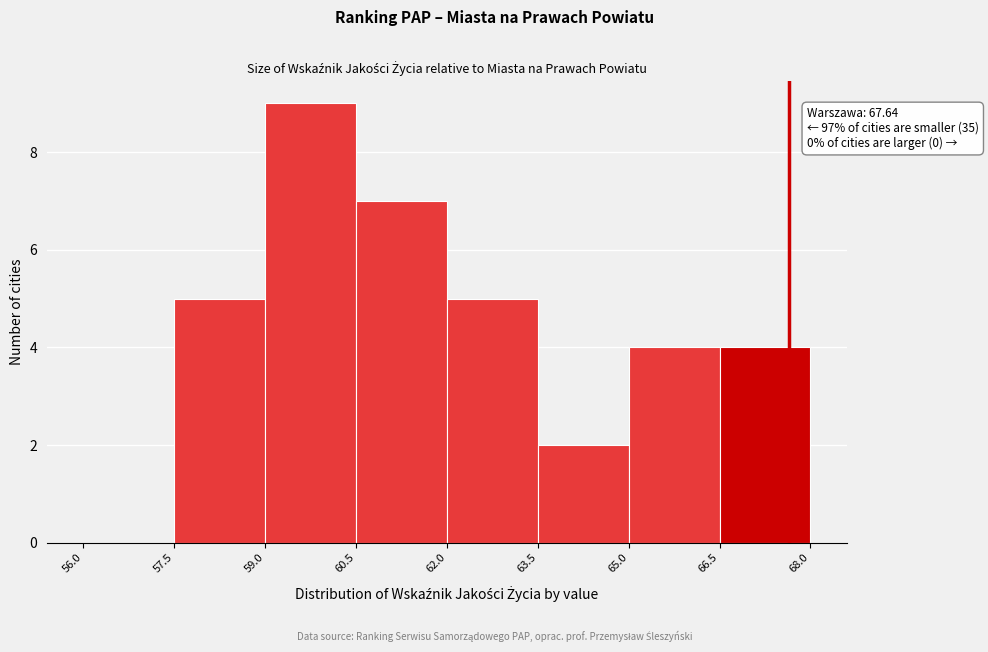

Which range on the x-axis has the tallest bar?

59.0 to 60.5